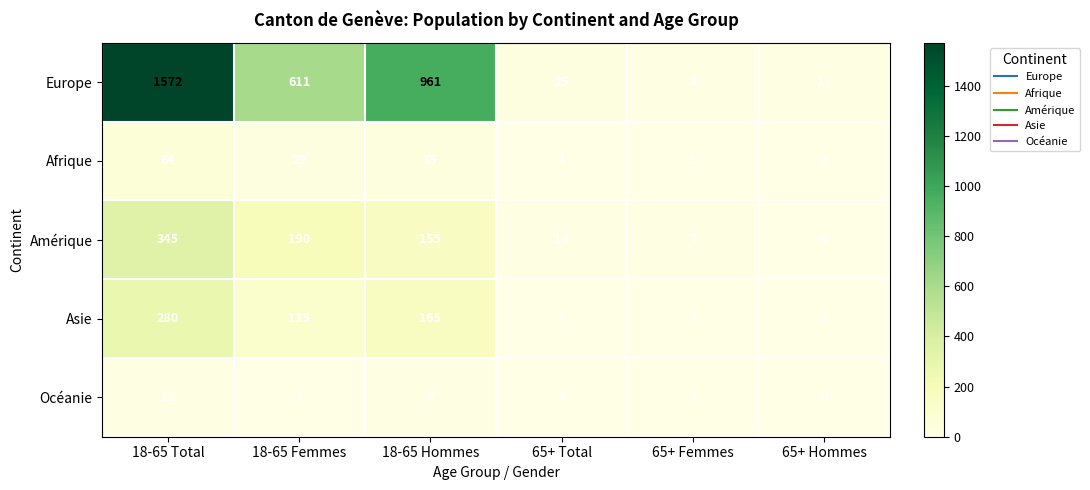

How many categories are shown in the chart?

6